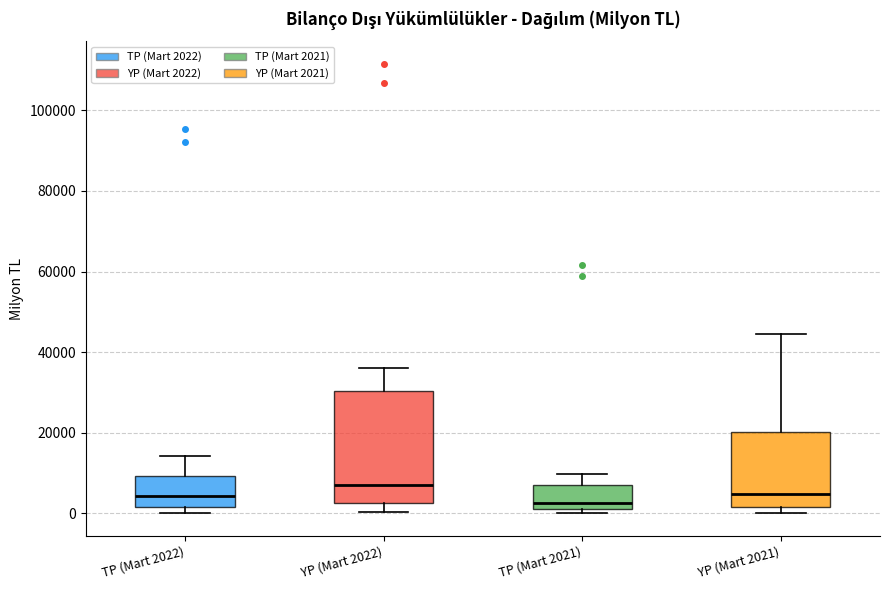

Where is the upper edge of the box for YP (Mart 2022) on the y-axis? The values are not printed on the chart, so give them approximately, as read against the axis.

30000